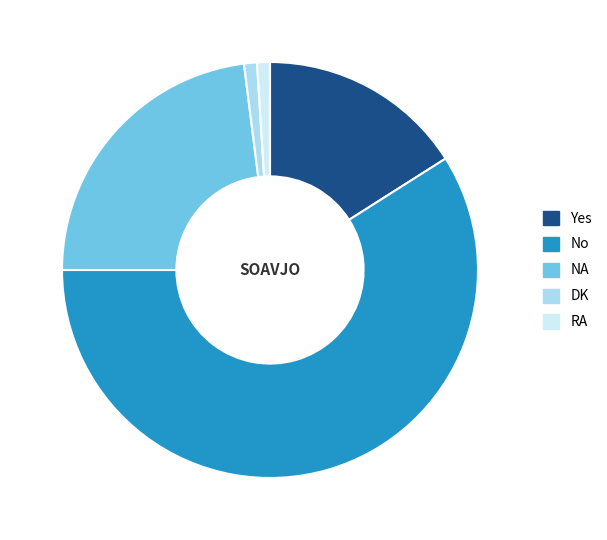

Is No the majority of the pie?

Yes